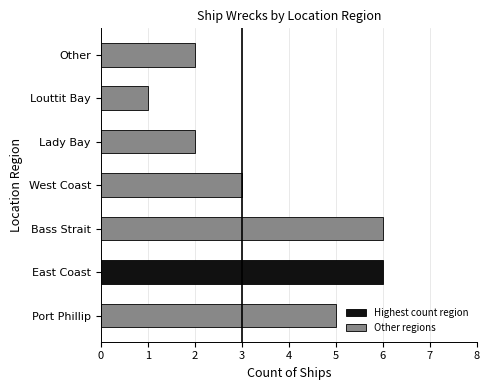

Which category has the lowest value across all series?

Louttit Bay